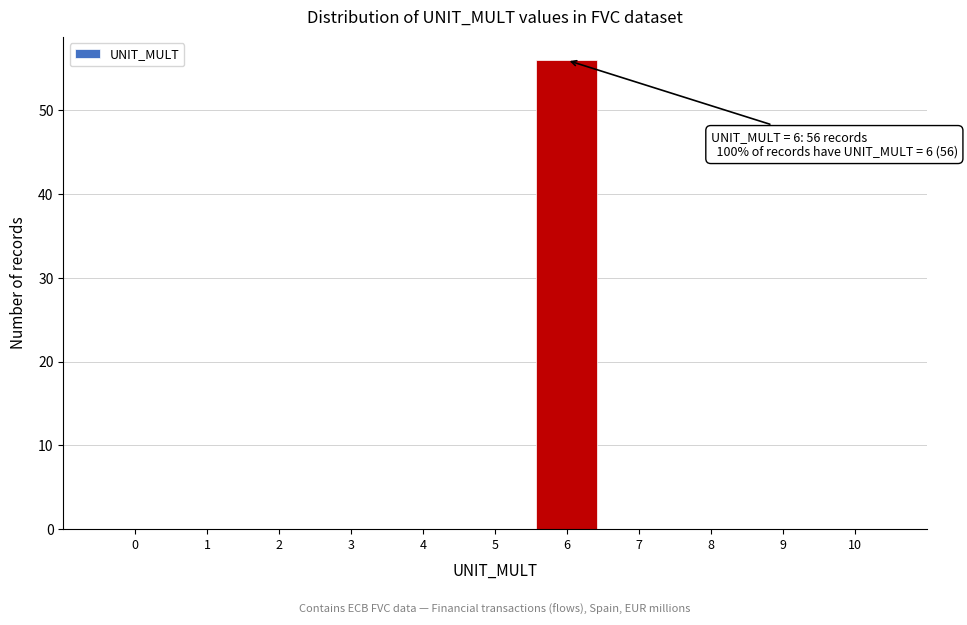

Which range on the x-axis has the tallest bar?

5.5 to 6.5